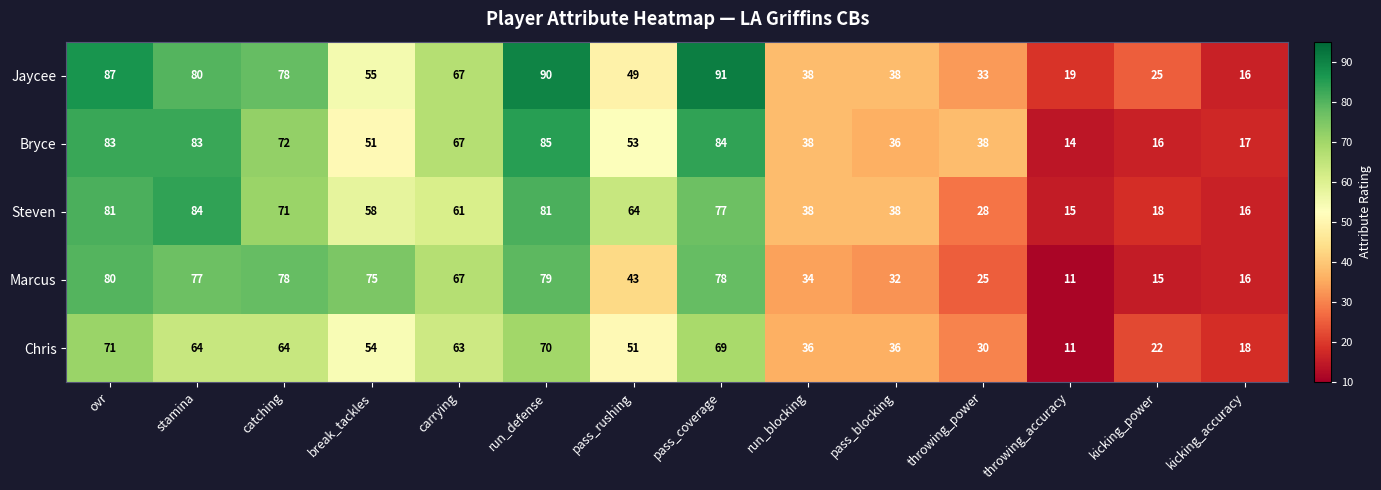

The value of Chris at pass_blocking is 36. True or false?

True